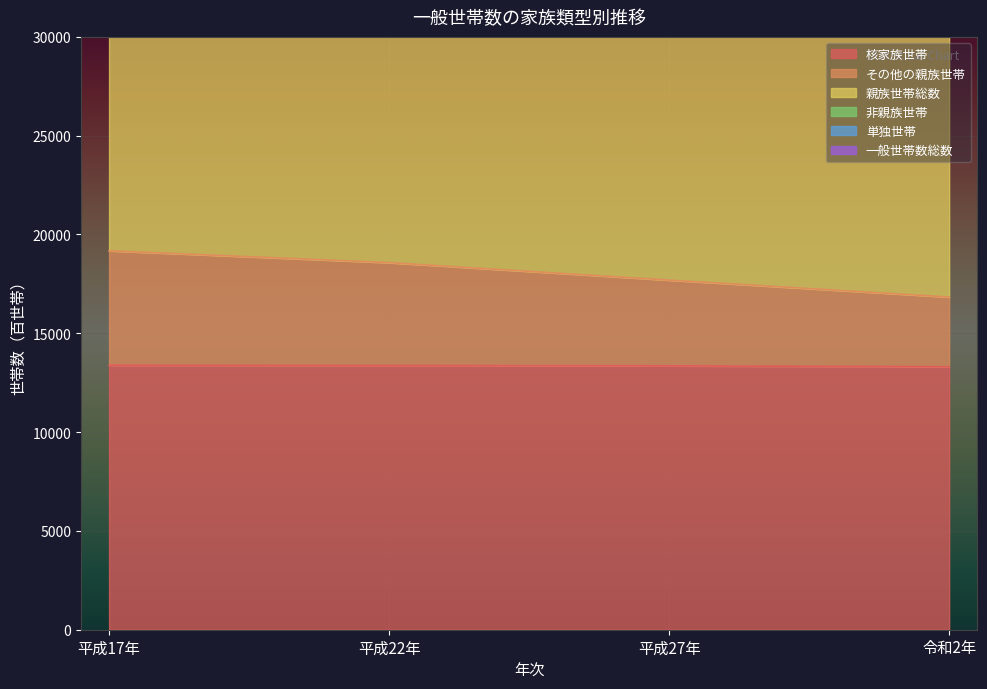

How many lines are shown in the chart?

3